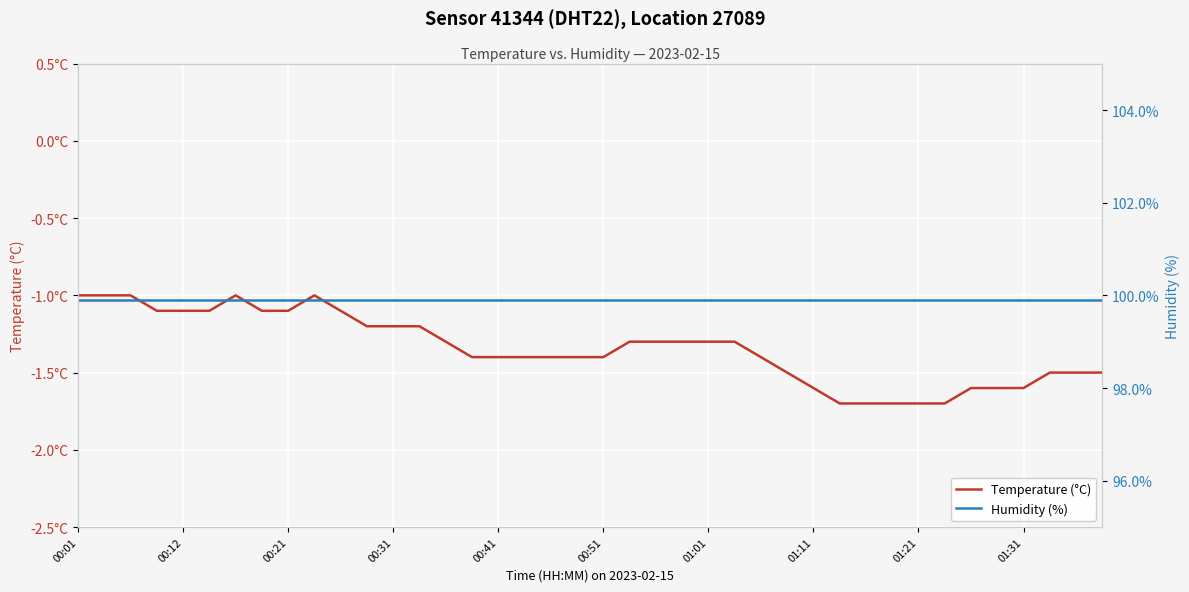

At how many categories does at least one series exceed -1?

40